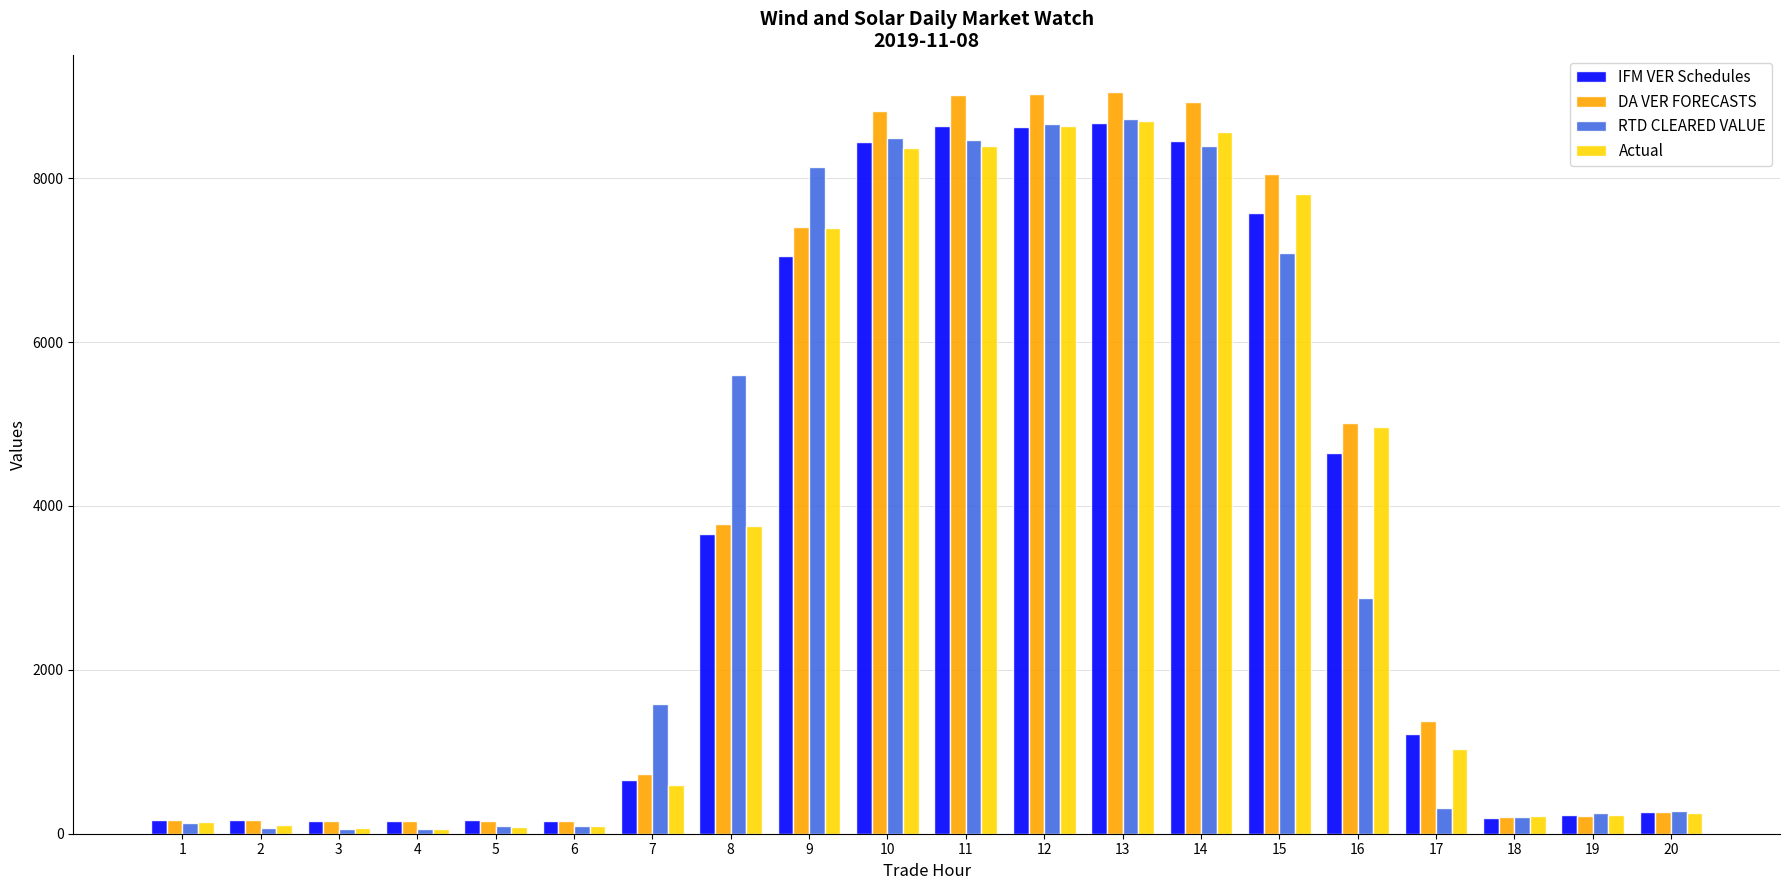

What are all the series names shown in the legend?

IFM VER Schedules, DA VER FORECASTS, RTD CLEARED VALUE, Actual